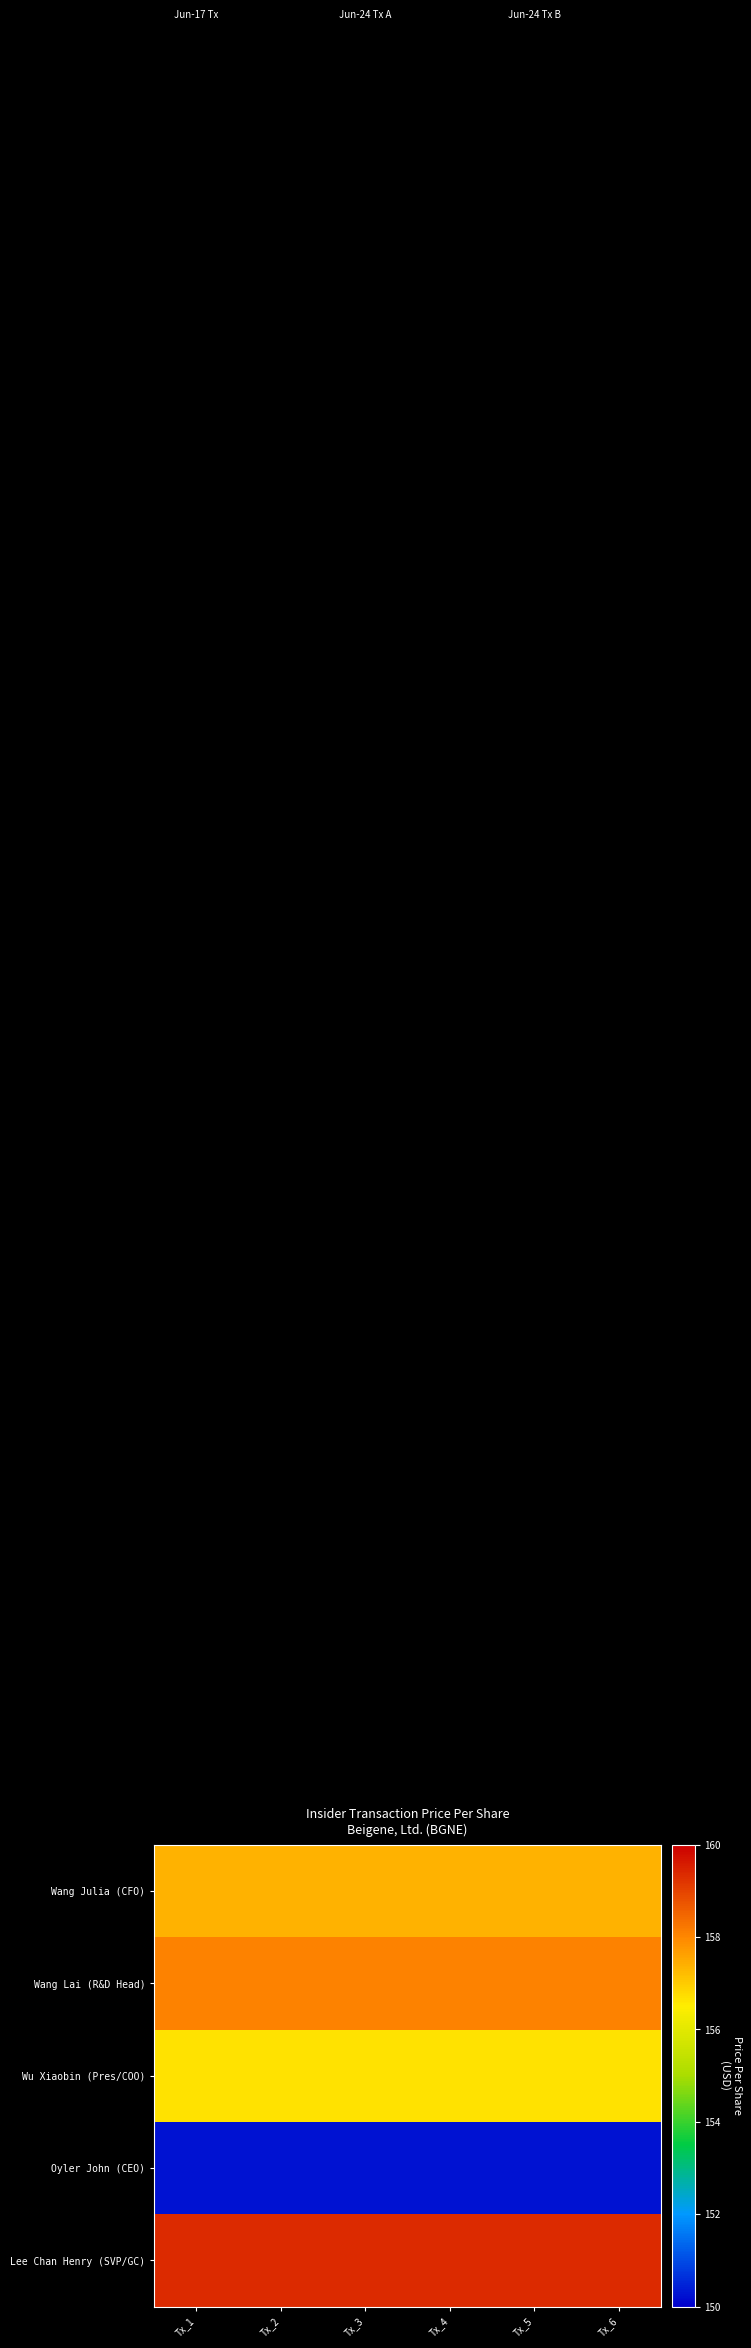

At how many categories does at least one series exceed 157?

6